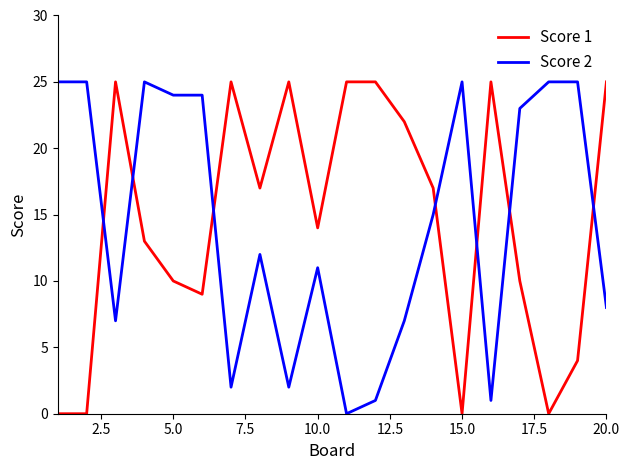

True or false: Score 1 and Score 2 cross at least once.

True